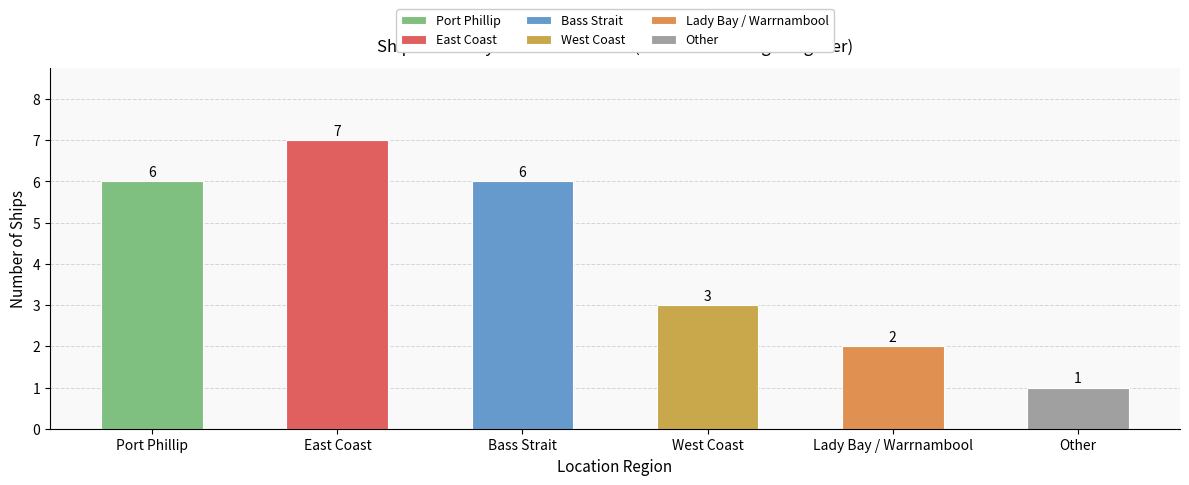

Read the value at Other.

1